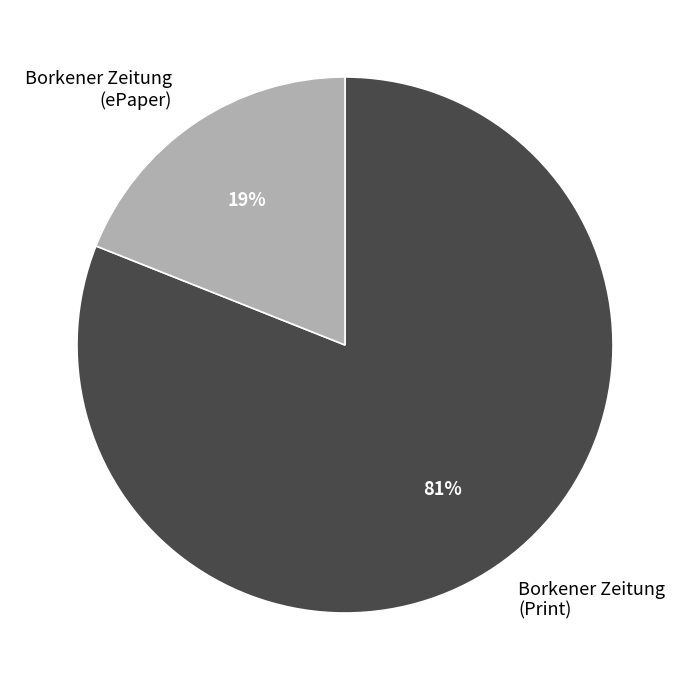

Is there a majority slice in this chart?

Yes